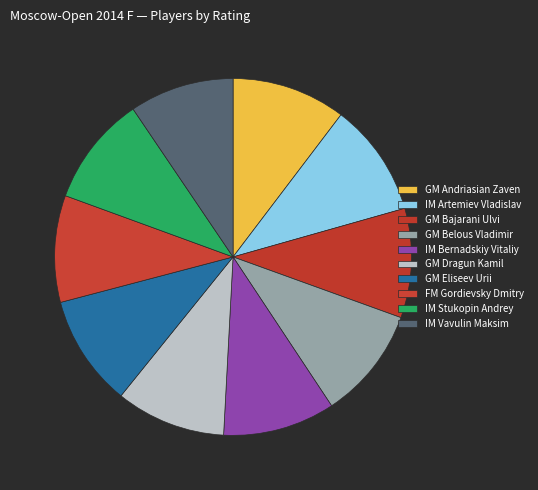

What is the ratio of the value at GM Belous Vladimir to the value at GM Andriasian Zaven?

1.0